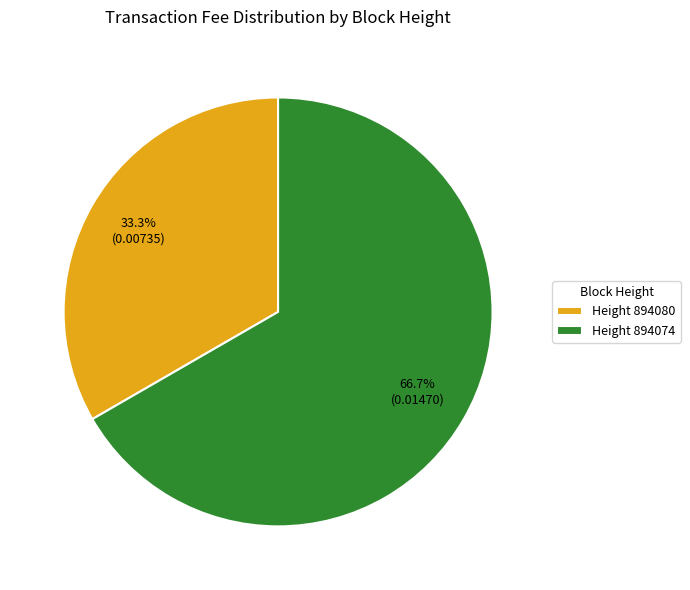

Which category has the smallest portion of the pie?

Height 894080